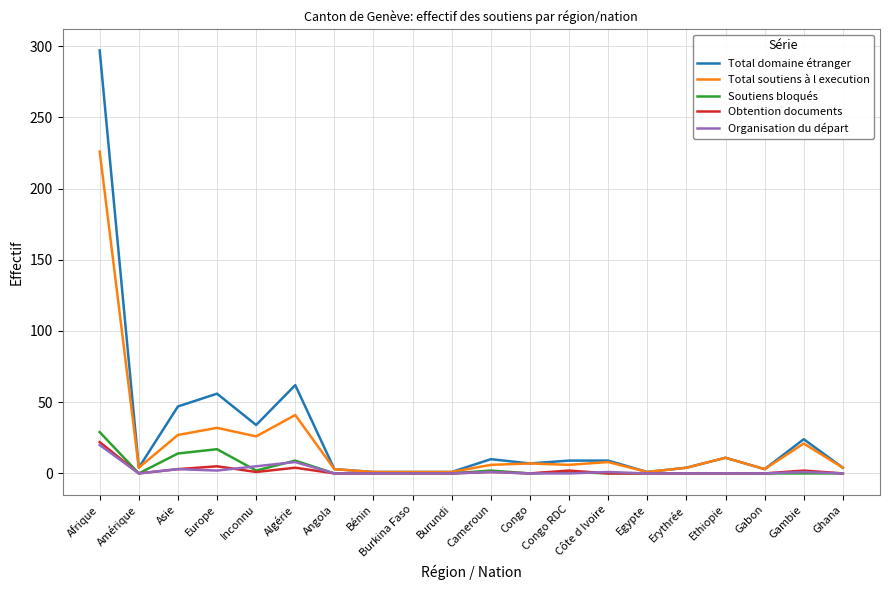

What is the sum of all Total domaine étranger values?

588